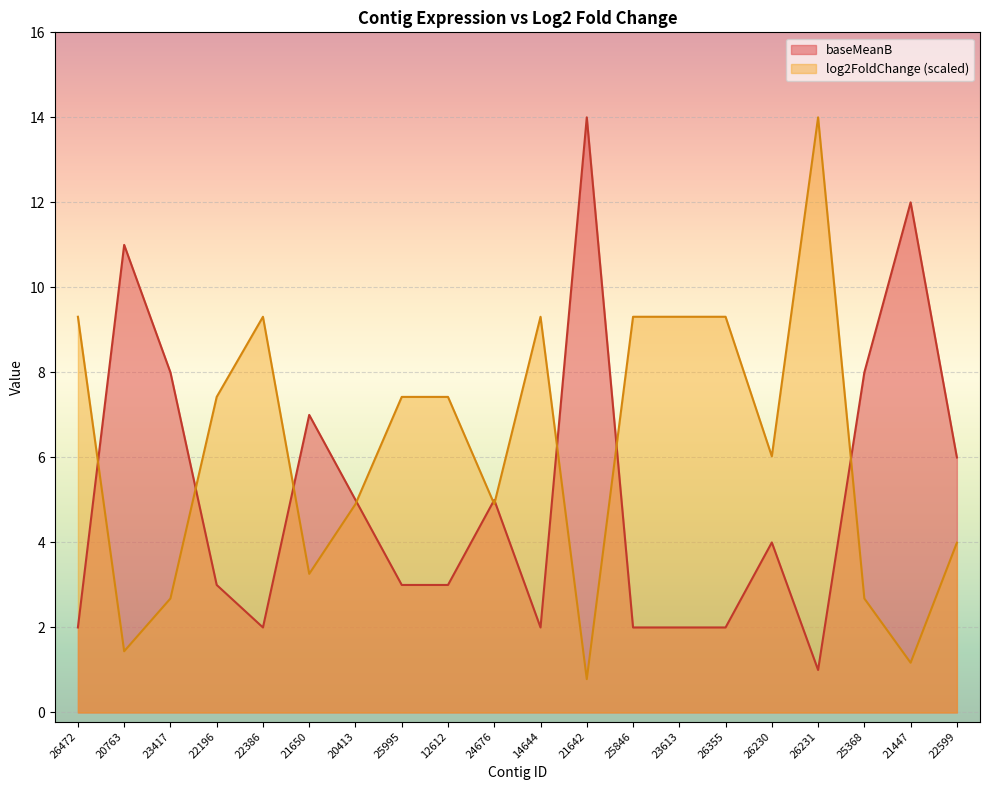

Is the value of baseMeanB at 23613 greater than the value of log2FoldChange at 25995?

No